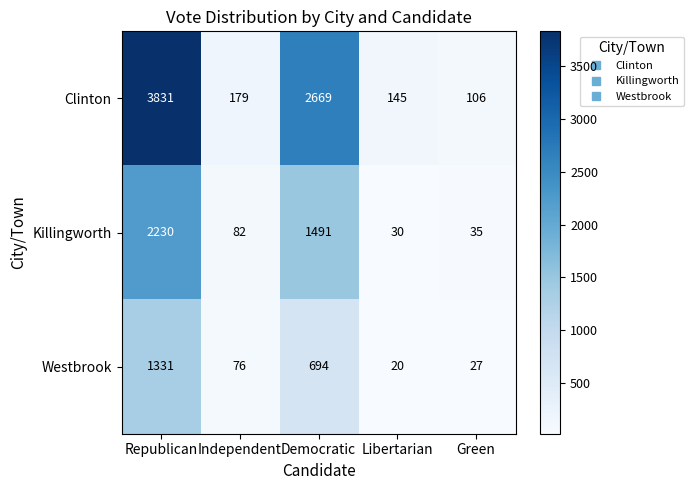

Which series has the largest total across all categories?

Clinton